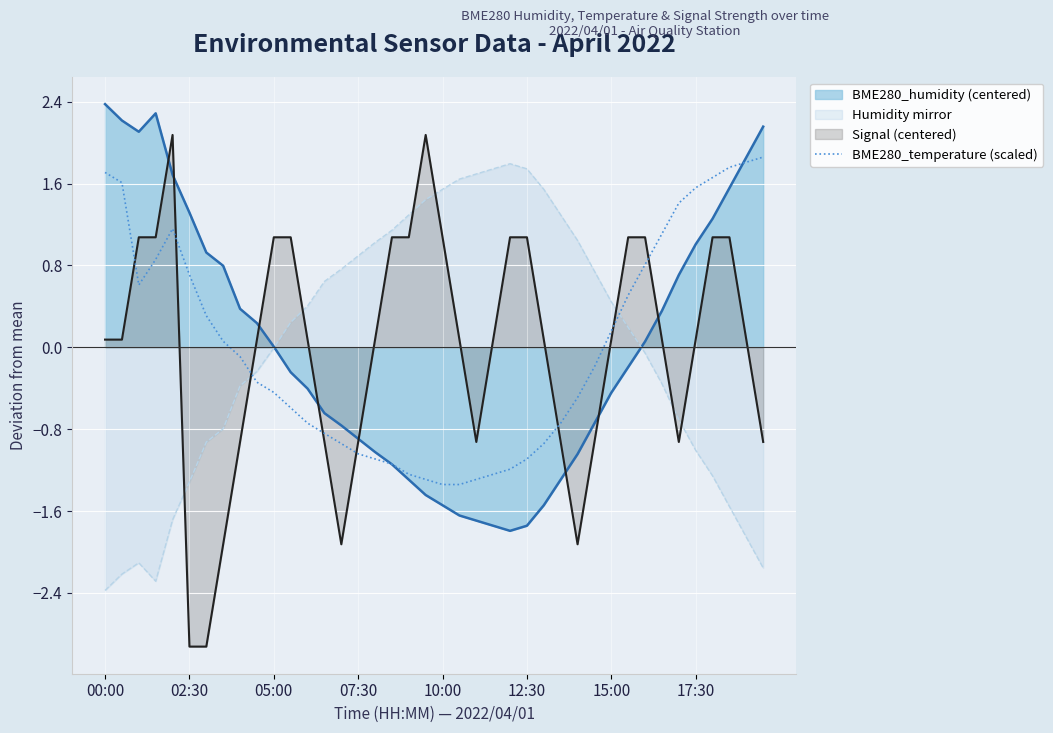

How many values are above zero?

18